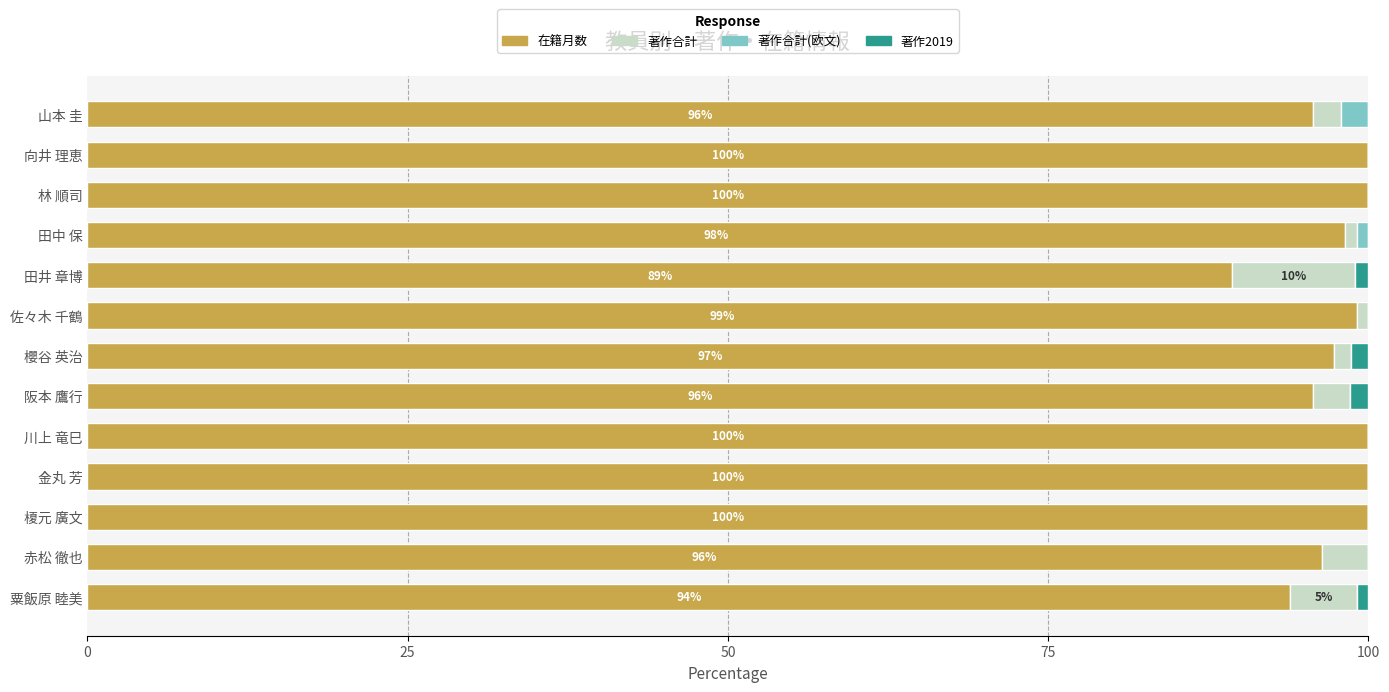

What is the sum of all 在籍月数 values?

1265.6